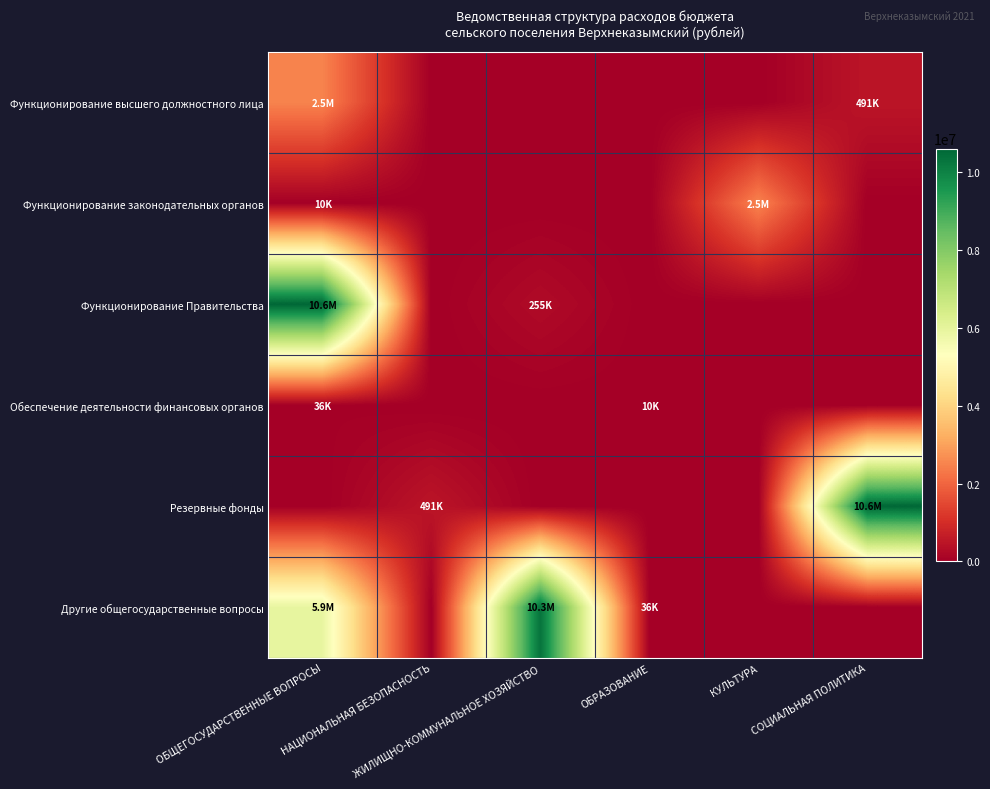

Between СОЦИАЛЬНАЯ ПОЛИТИКА and ОБРАЗОВАНИЕ, which is larger?

СОЦИАЛЬНАЯ ПОЛИТИКА